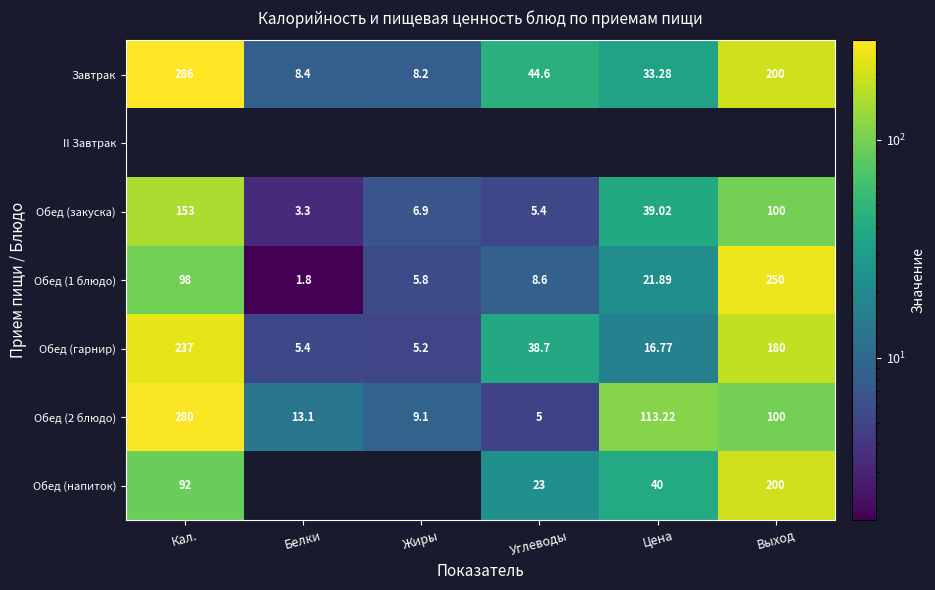

What is the difference between the maximum and minimum values in the Обед (закуска) series?

149.7